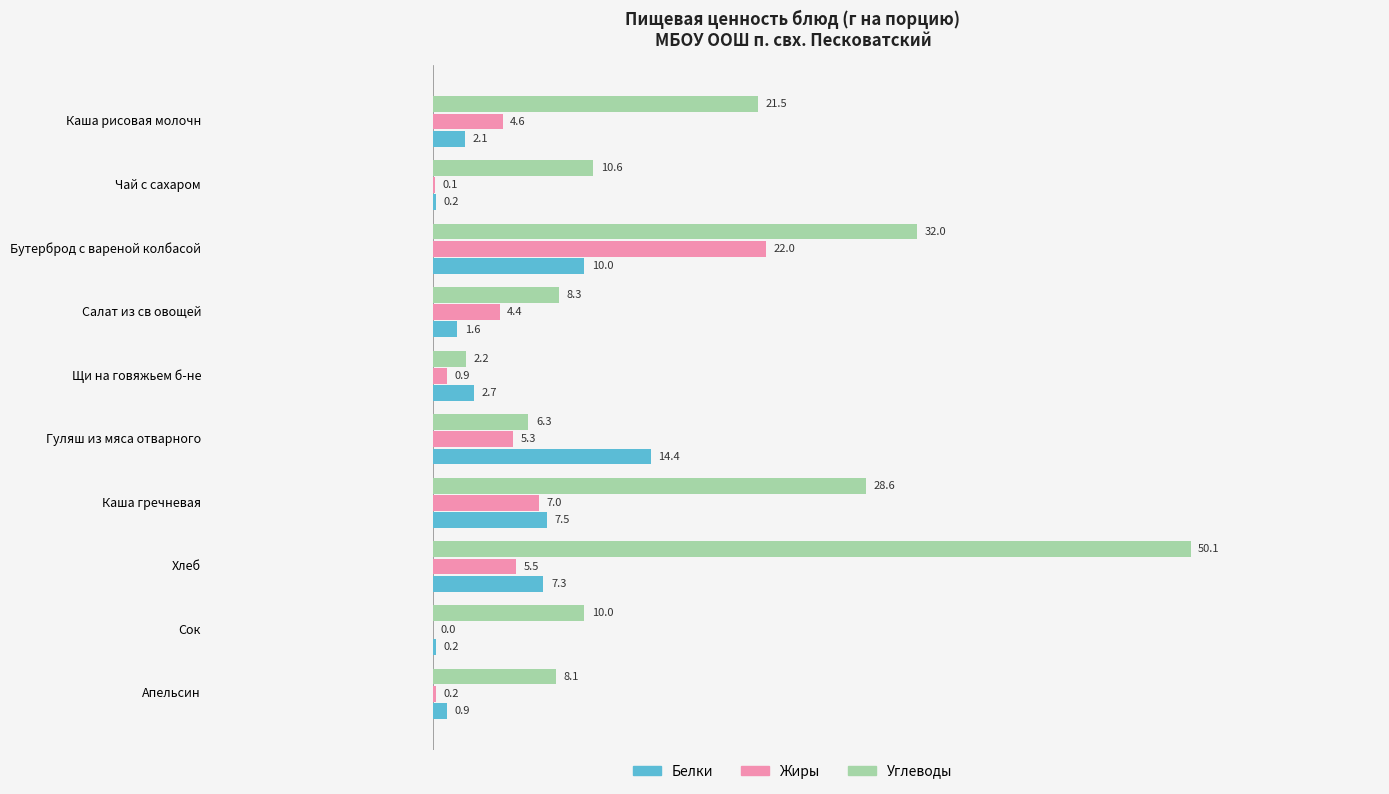

True or false: Жиры has a value of 0.9 at Салат из св овощей.

False